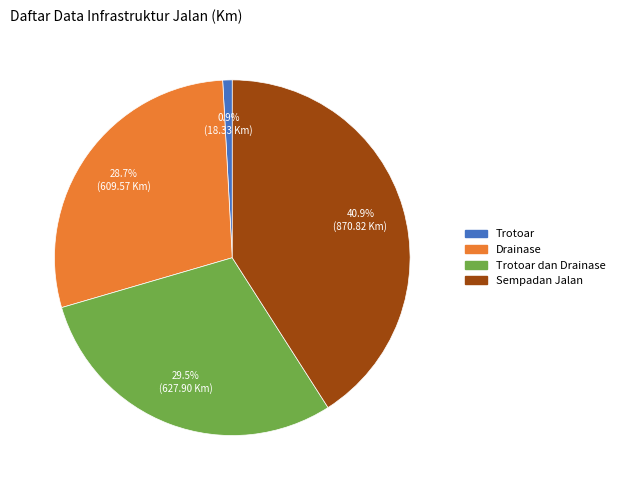

Is there a majority slice in this chart?

No